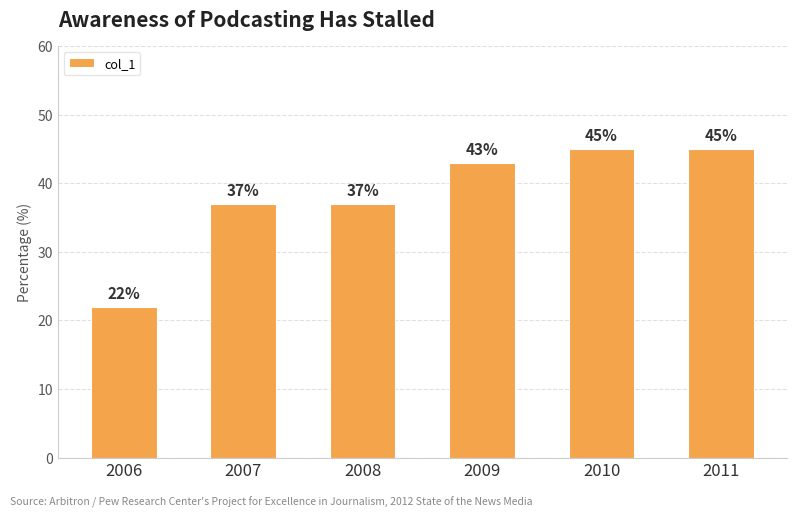

Between 2006 and 2010, which is larger?

2010